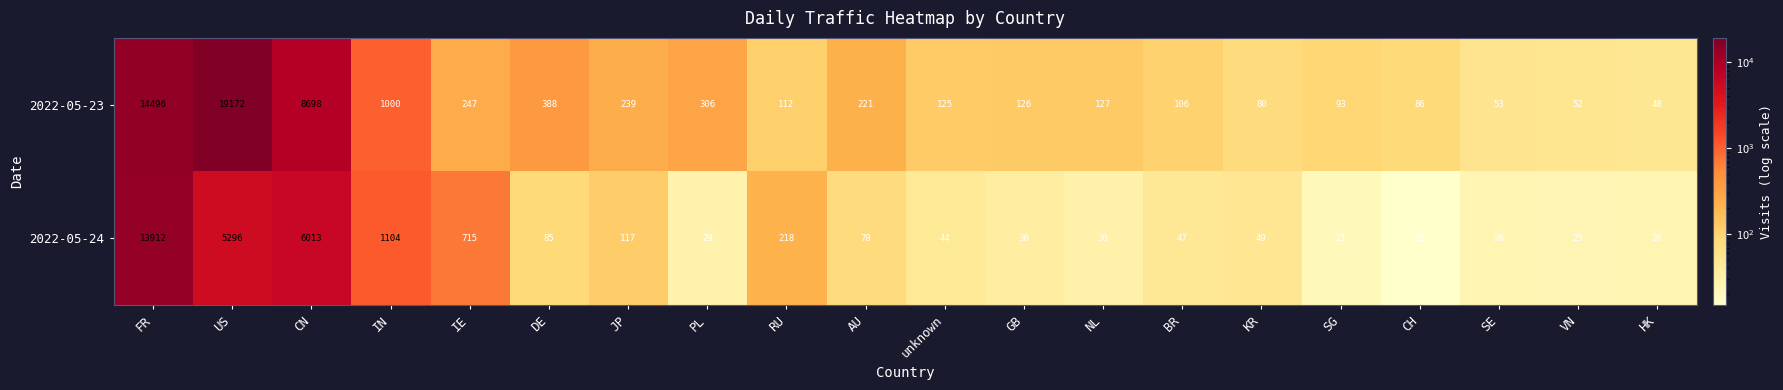

At which label does 2022-05-23 first exceed 127?

FR